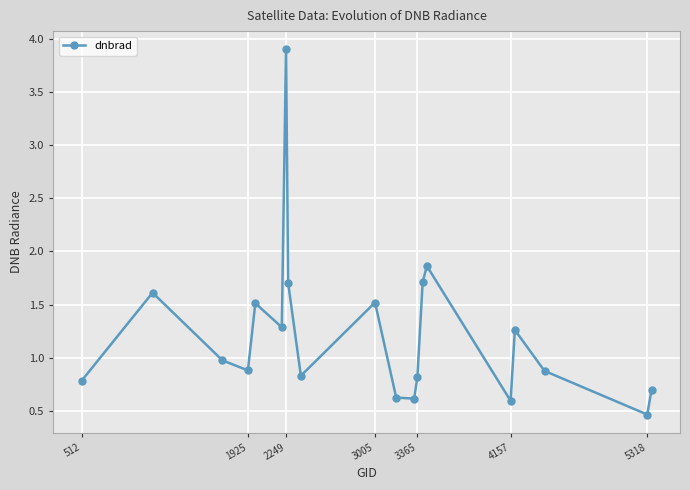

What is the smallest value displayed?

0.5